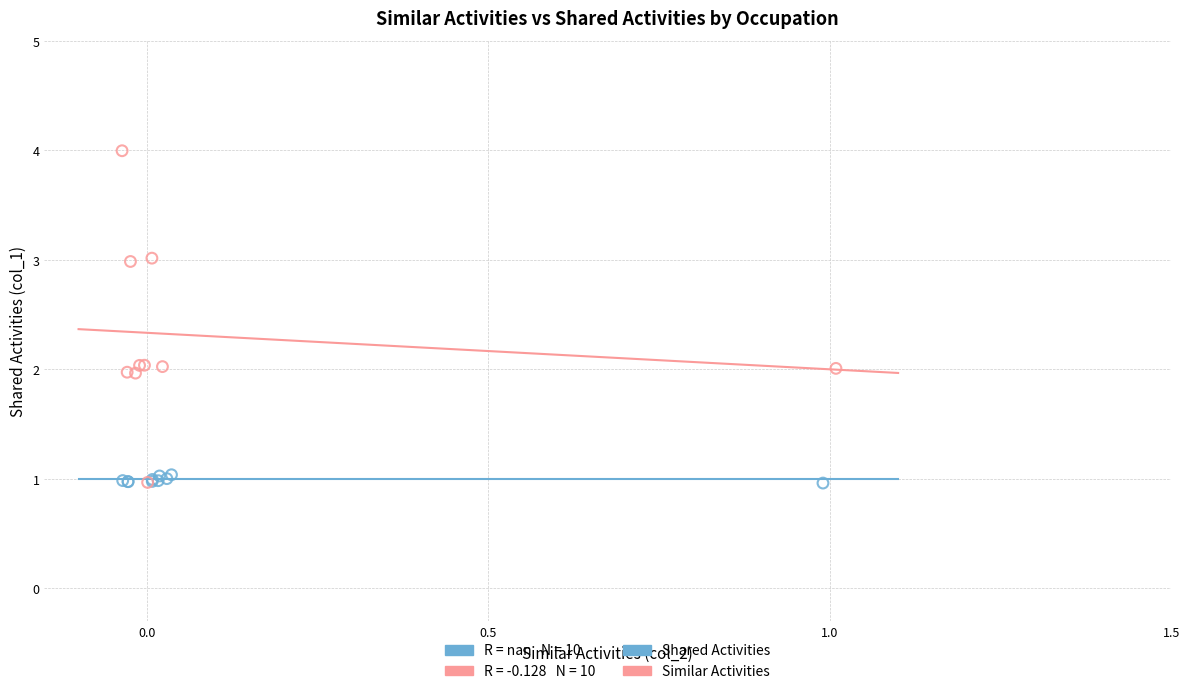

Which series has the largest Y range (max minus min)?

Similar Activities